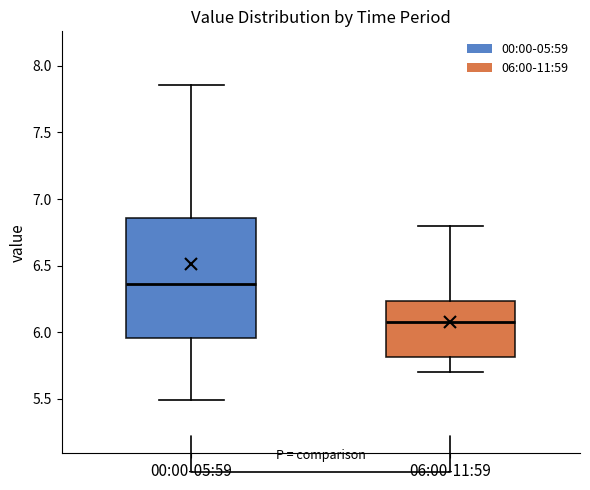

Which box's median line is the highest?

00:00-05:59